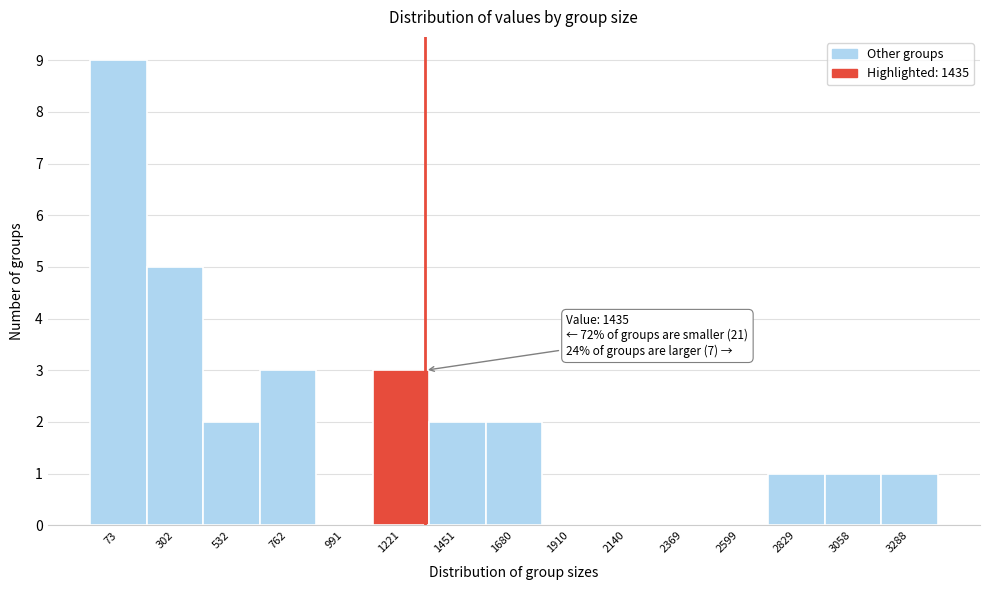

Reading left to right, what are all the values shown in this chart?

73=9	302=5	532=2	762=3	991=0	1221=3	1451=2	1680=2	1910=0	2140=0	2369=0	2599=0	2829=1	3058=1	3288=1